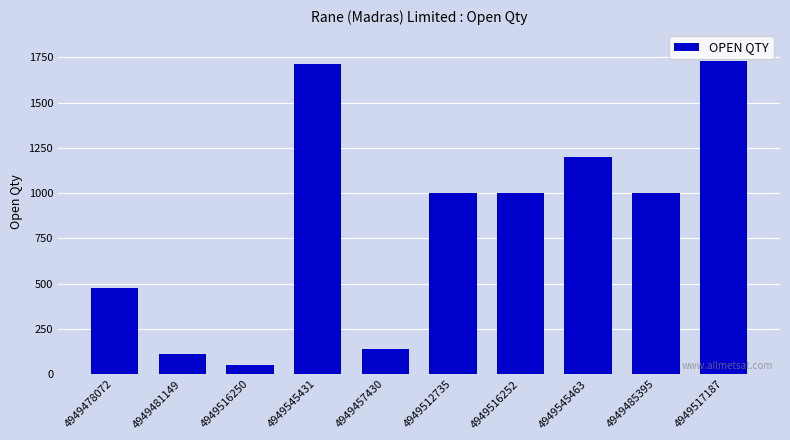

What is the label of the 5th bar from the left?

4949457430